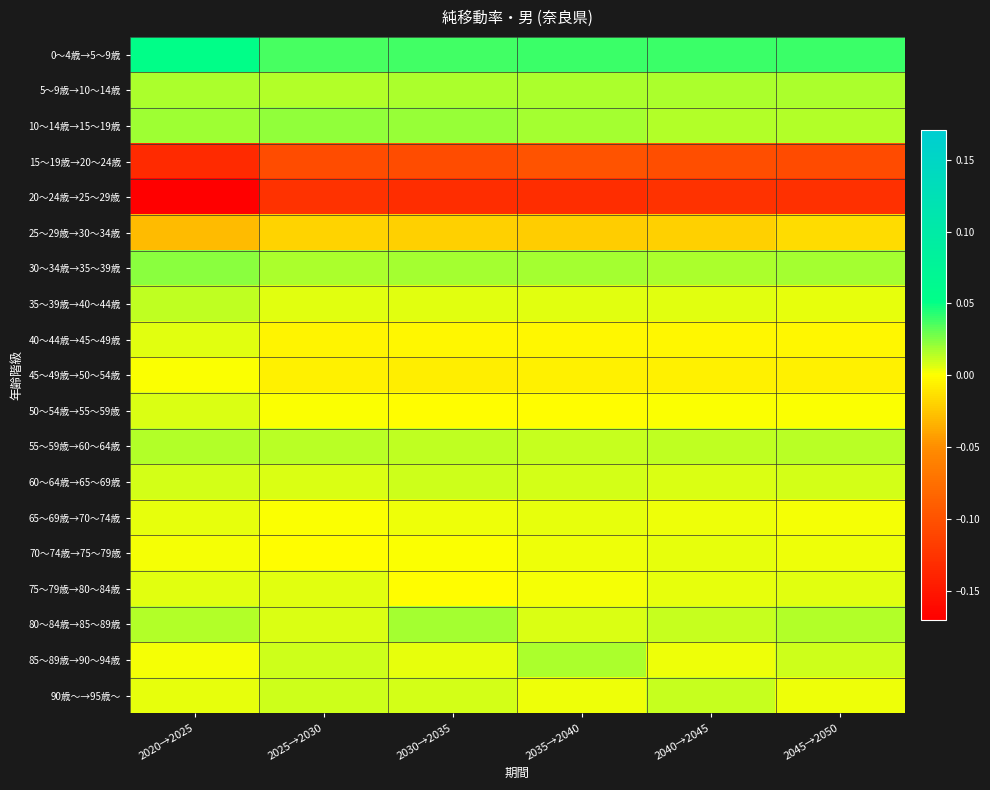

Which has a higher value, 2040→2045 or 2030→2035?

2040→2045